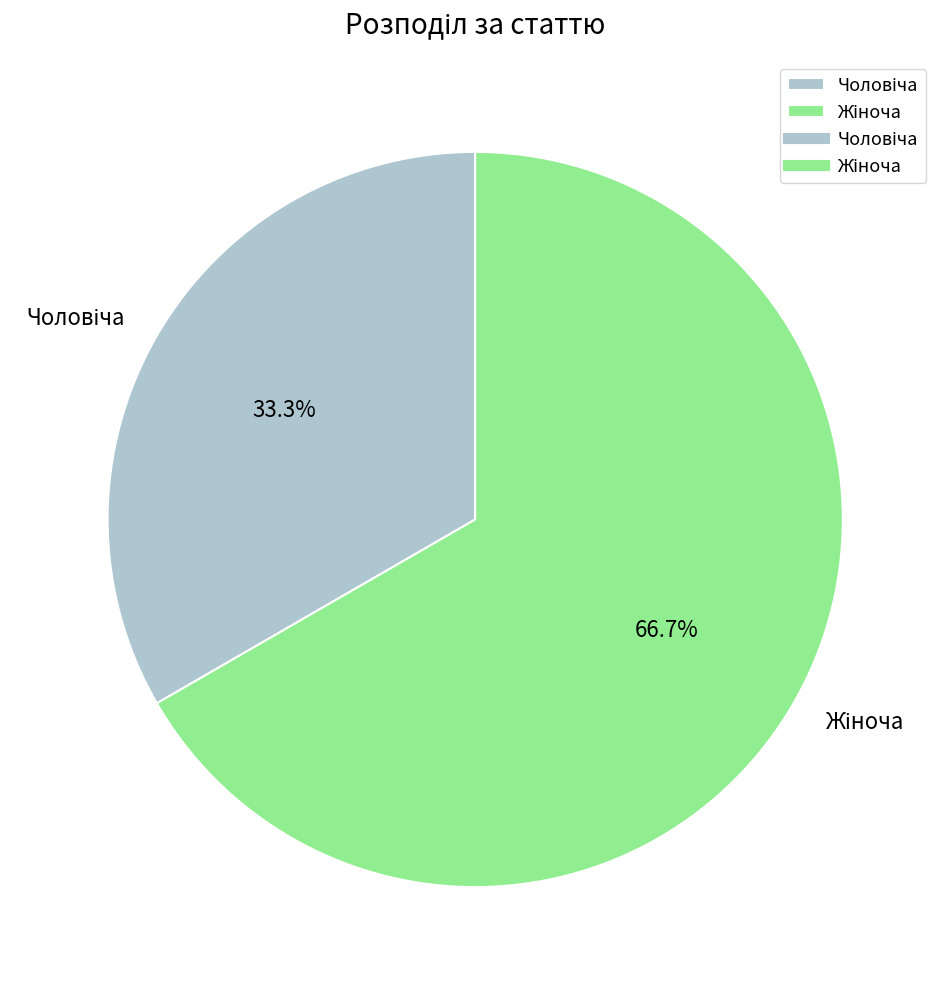

Is there a majority slice in this chart?

Yes